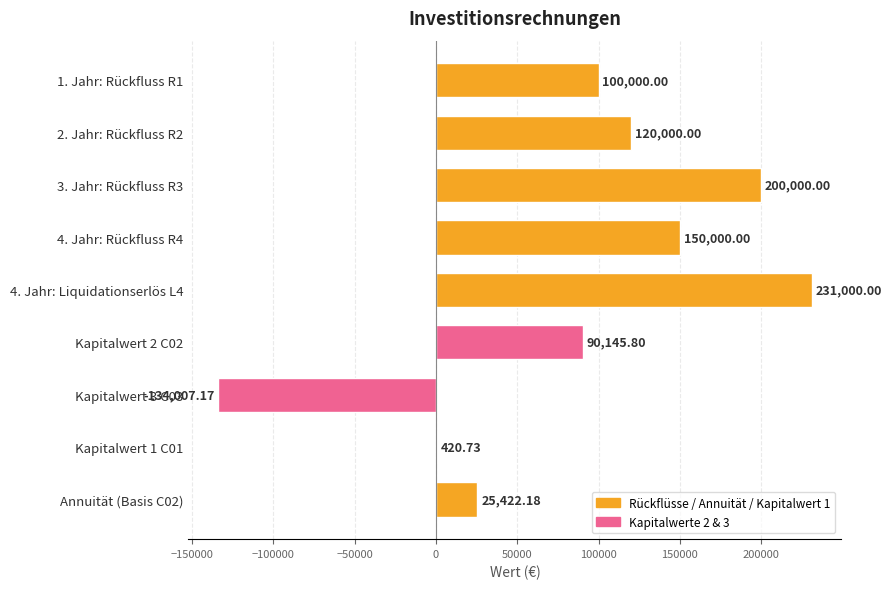

Which has a higher value, Kapitalwert 3 C03 or Kapitalwert 1 C01?

Kapitalwert 1 C01